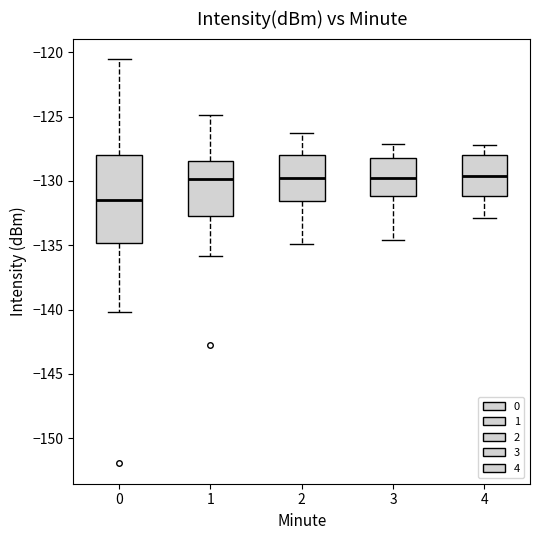

Where does the lower whisker of the box at x = 4 end on the y-axis? The values are not printed on the chart, so give them approximately, as read against the axis.

-133.0